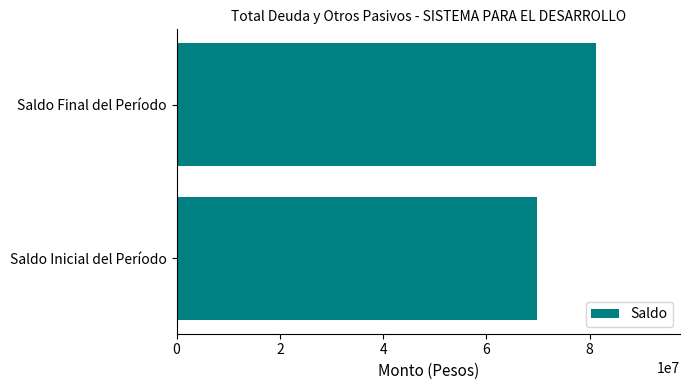

The value at Saldo Inicial del Período is 100243731.5. True or false?

False